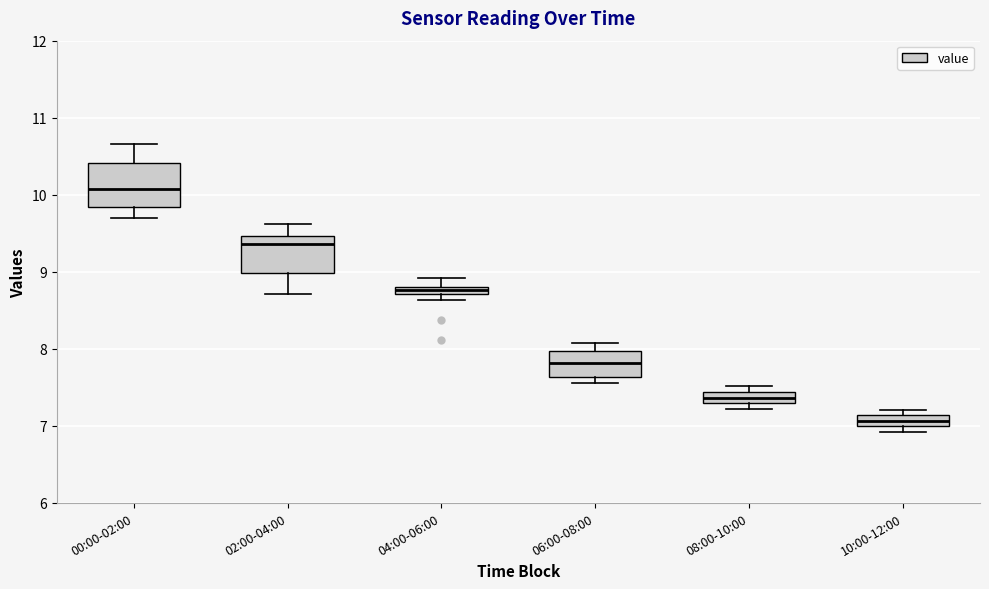

Where does the median line of the box for 00:00-02:00 sit on the y-axis? The values are not printed on the chart, so give them approximately, as read against the axis.

10.1